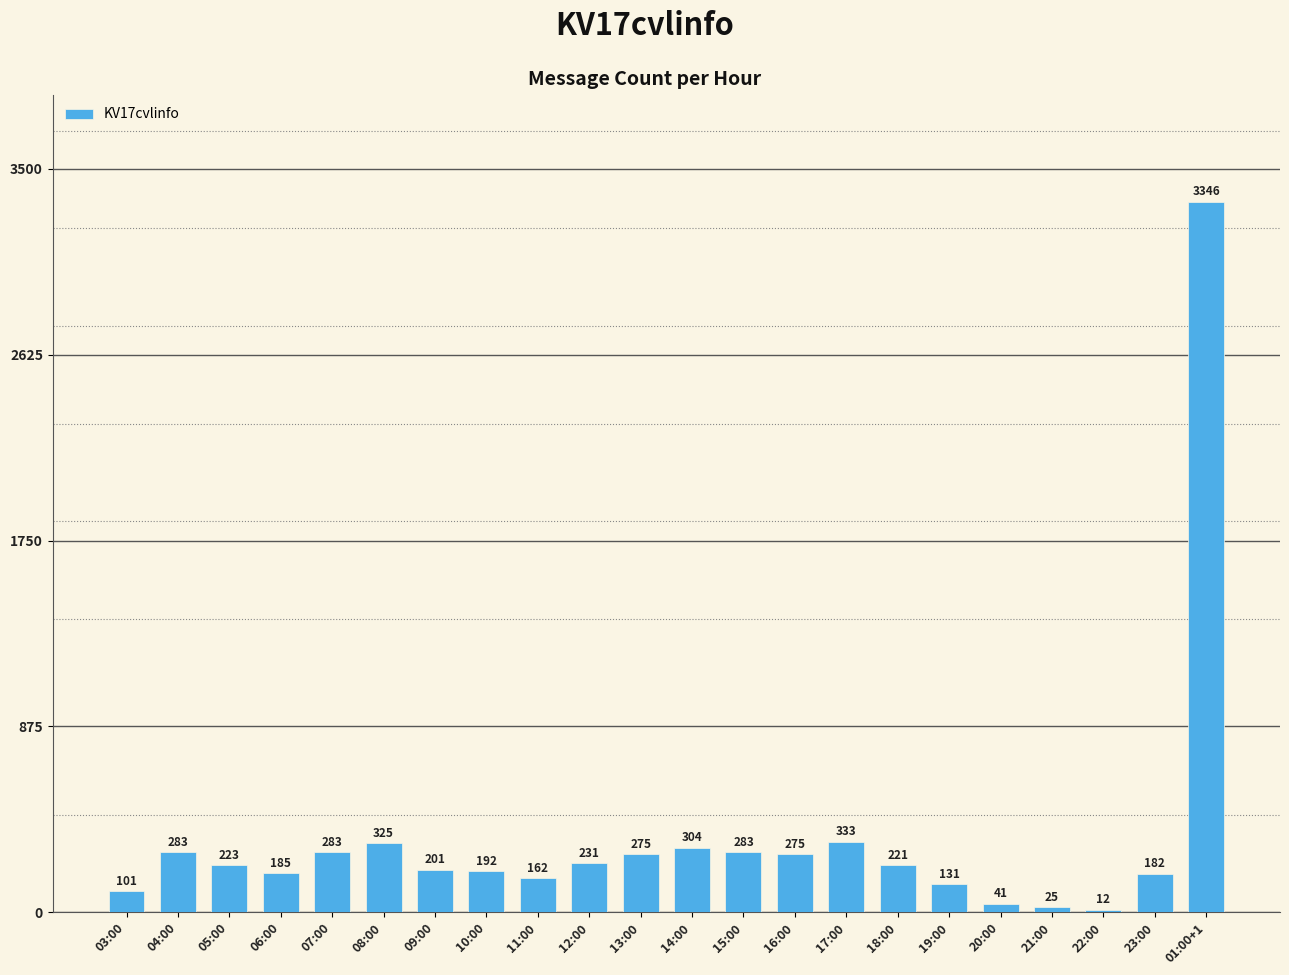

What is the difference between the values at 04:00 and 19:00?

152